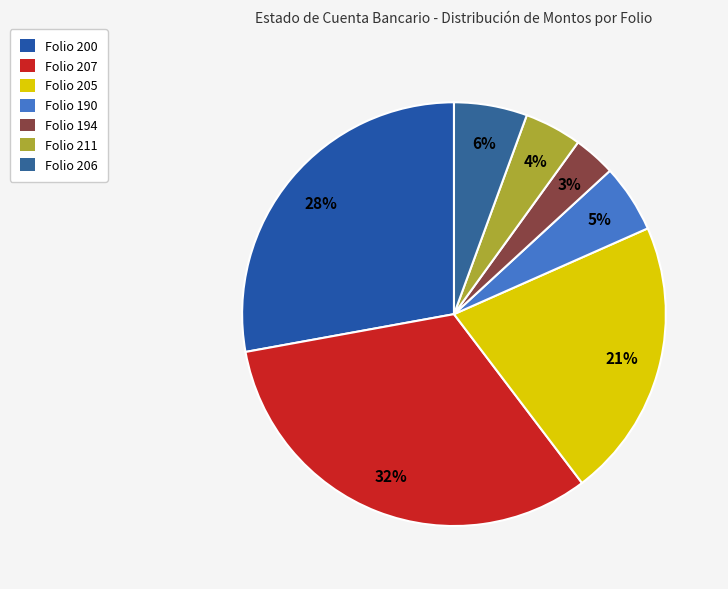

Which slice is the largest?

Folio 207